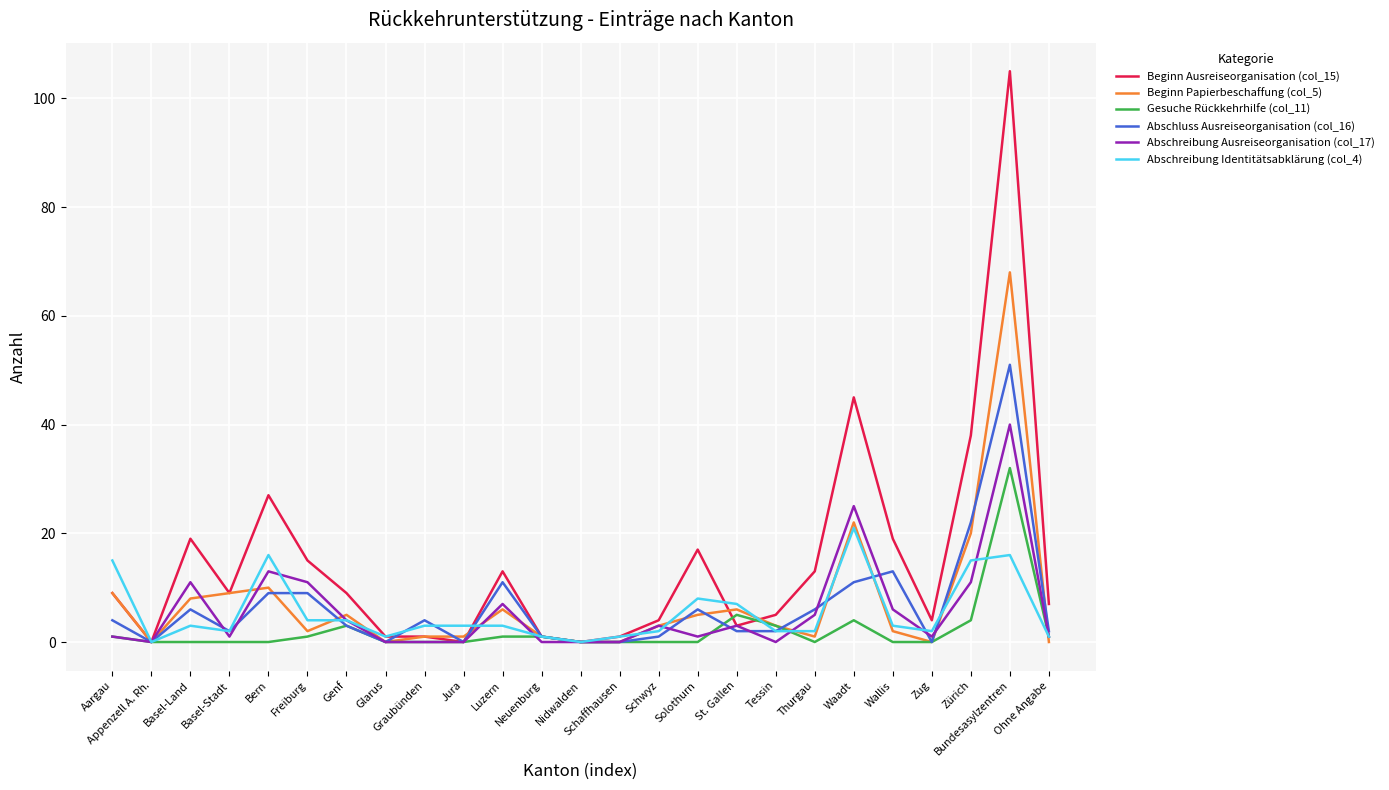

At which category is the sum across all series the highest?

Bundesasylzentren